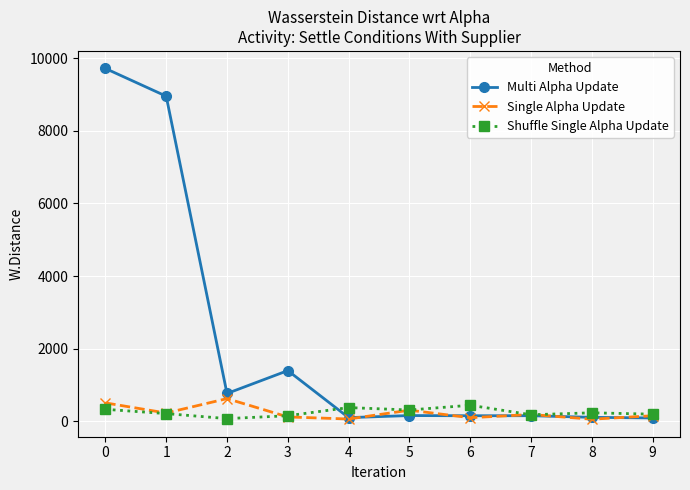

Which series has the largest total across all categories?

Multi Alpha Update